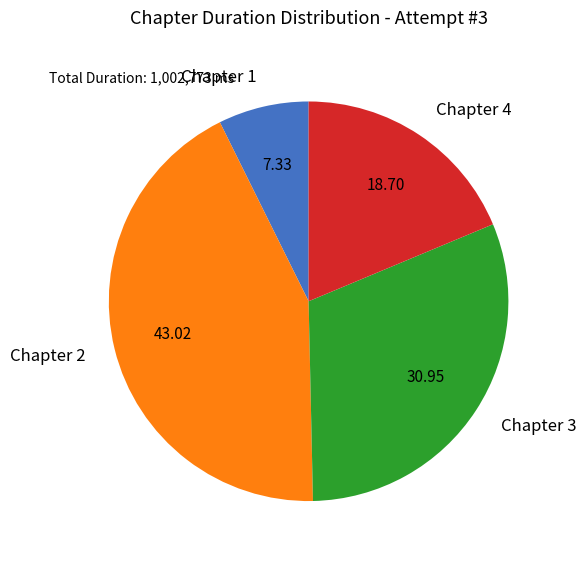

Is the sum of Chapter 2 and Chapter 4 greater than half?

Yes